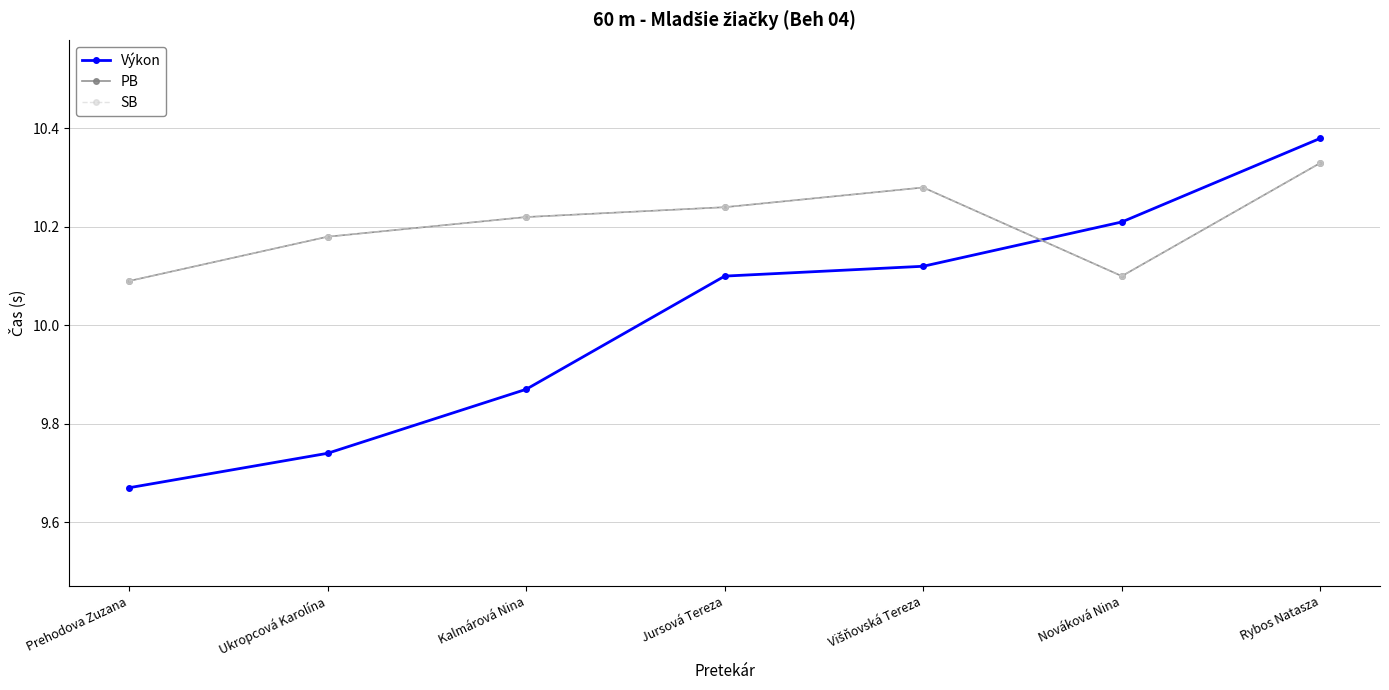

What is the sum of the SB values at Višňovská Tereza and Jursová Tereza?

20.5